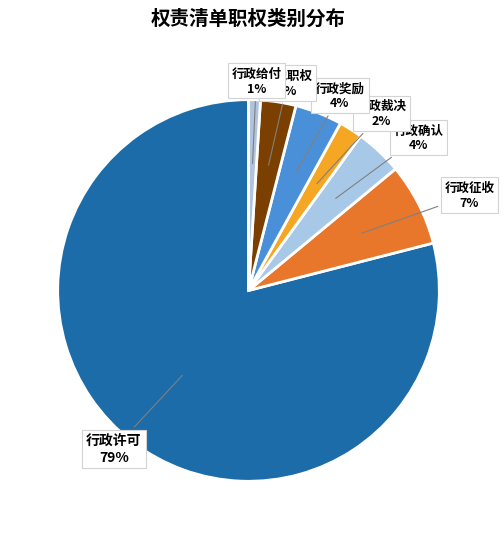

Is there any slice that represents more than half of the pie?

Yes